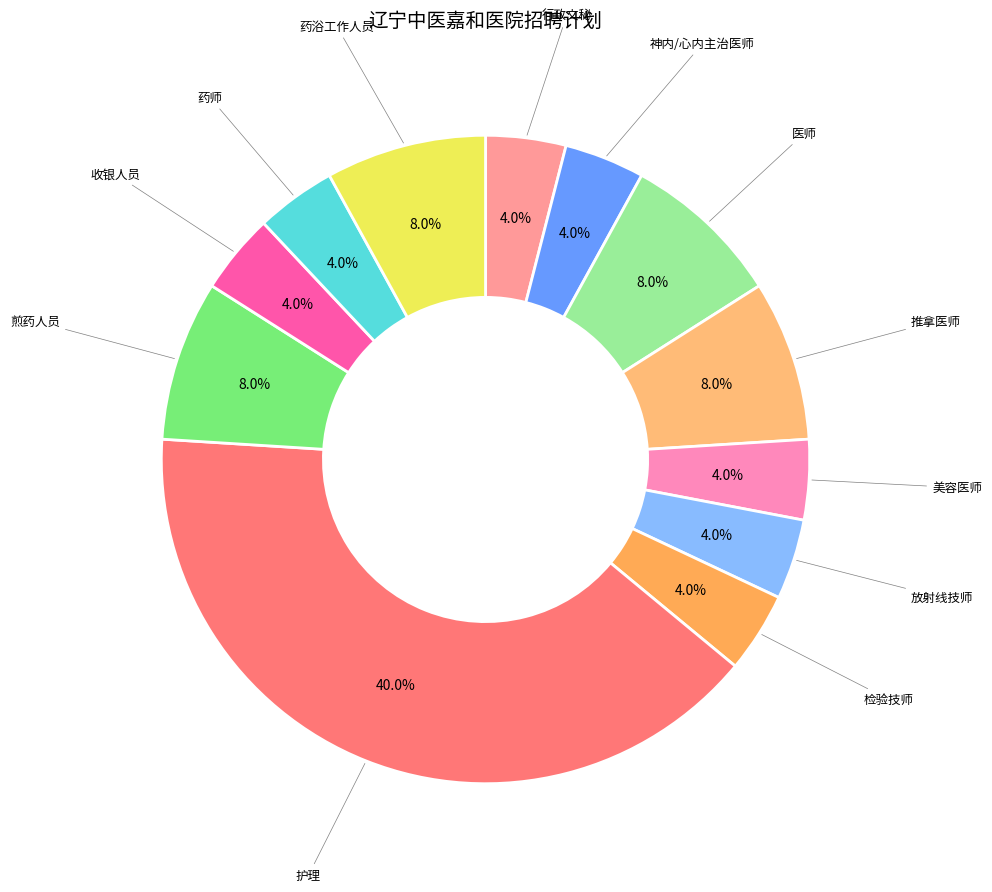

To the nearest percent, what is the difference between the 放射线技师 and 煎药人员 slice percentages?

4%